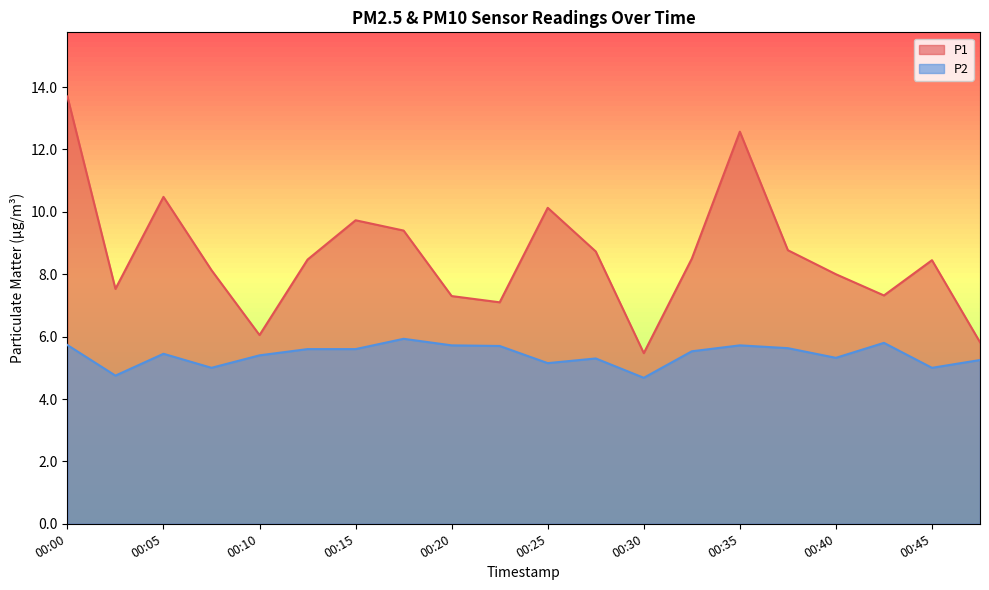

How many lines are shown in the chart?

2